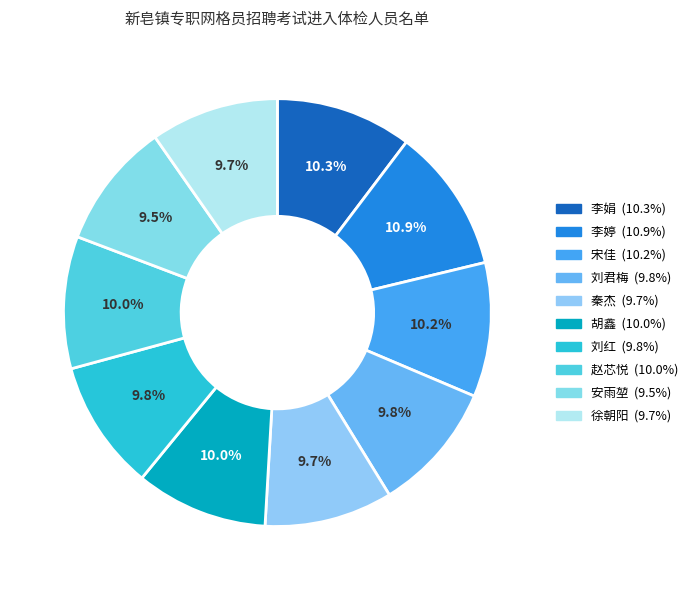

Between 秦杰 and 安雨堃, which is larger?

秦杰